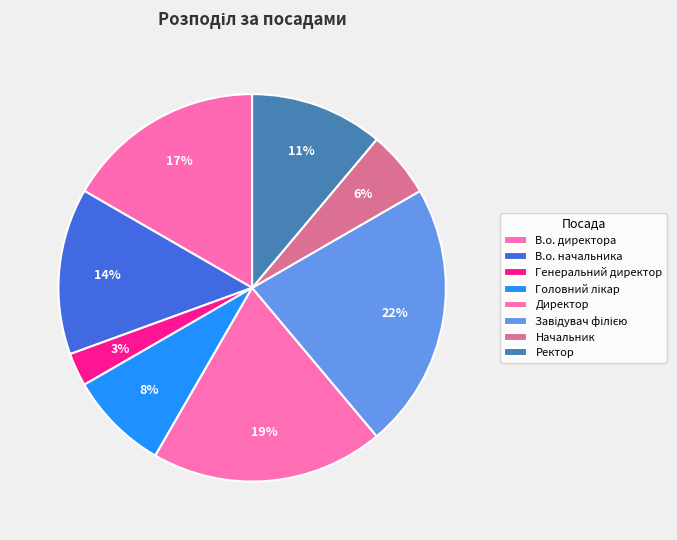

Is it true that Генеральний директор is 15% of the pie?

False